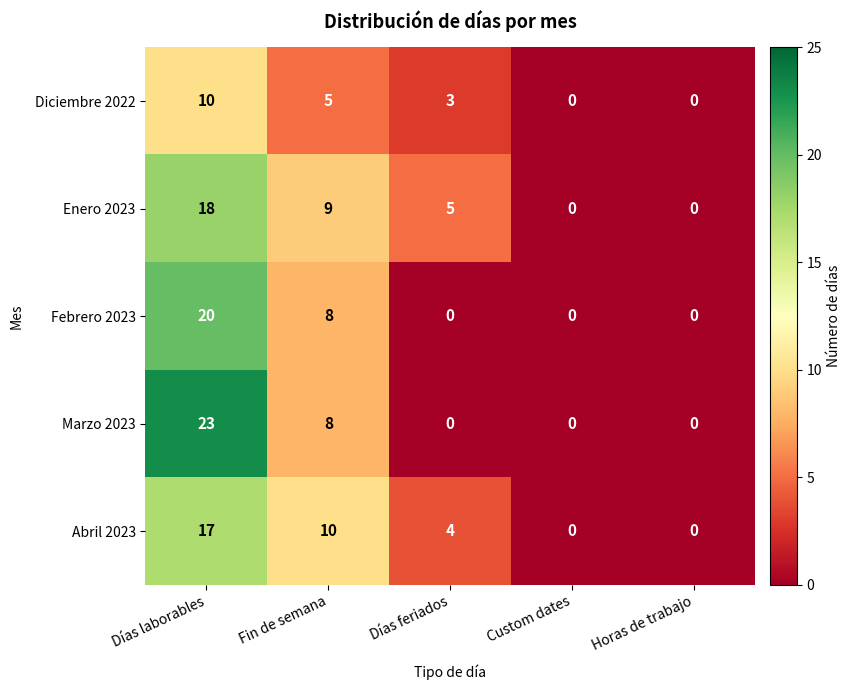

What is the difference between the maximum and minimum values in the Marzo 2023 series?

23